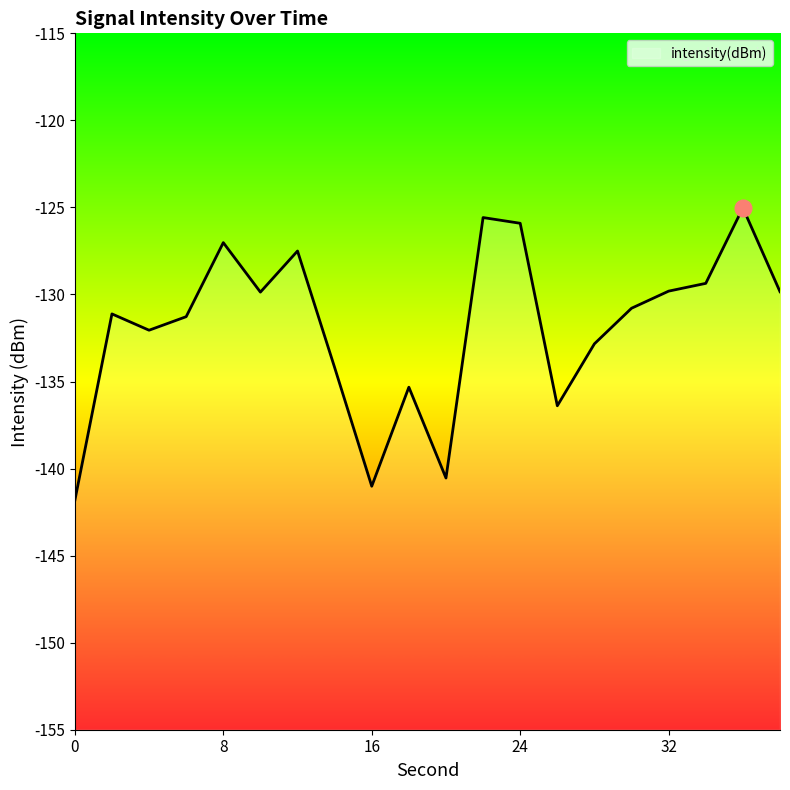

How many data points does each series have?

20